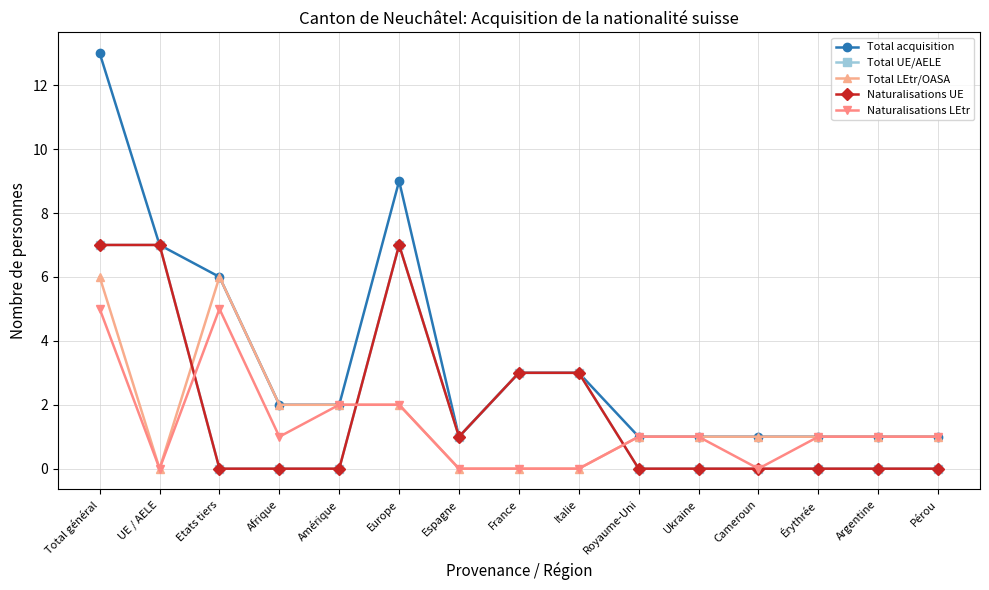

How many Total UE/AELE values are between 0 and 3?

12